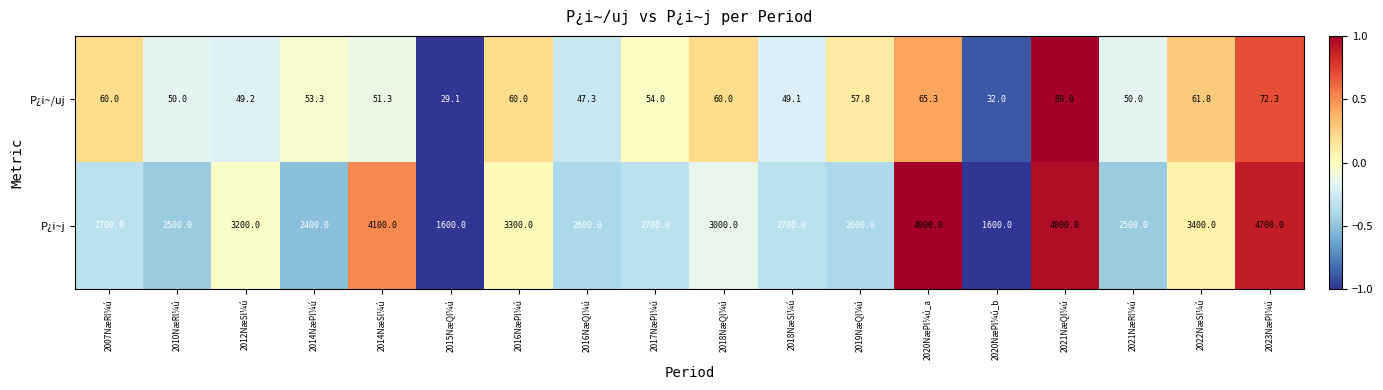

Is it true that P¿i~/uj equals 113.8 at 2021NæQl¼ú?

False